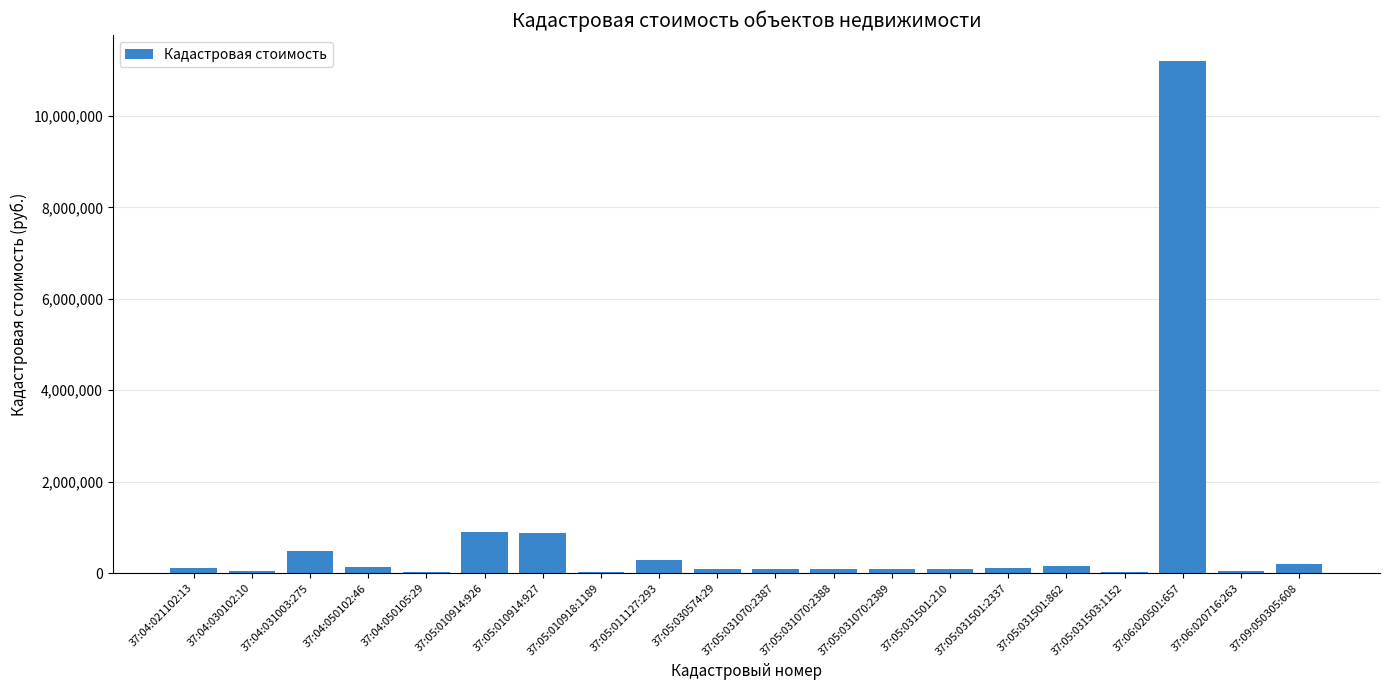

What is the maximum value shown in the chart?

11206465.2